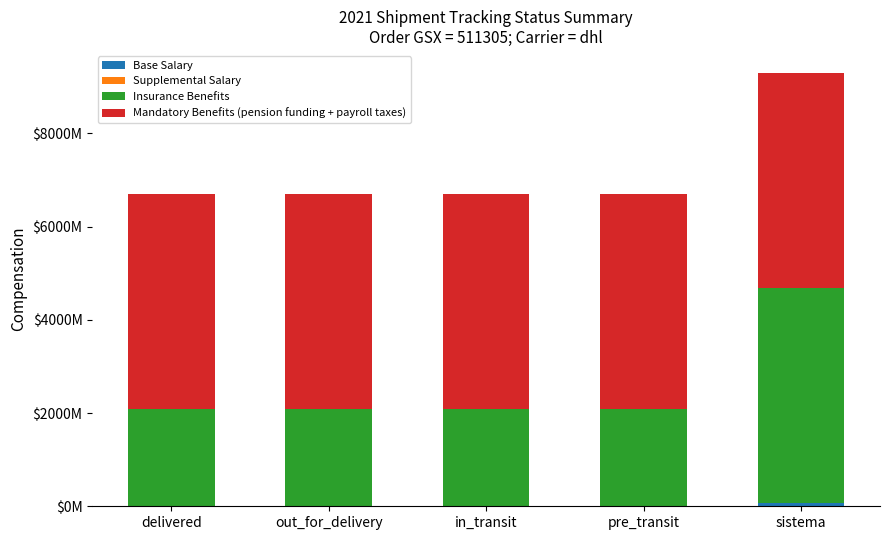

Are the bars grouped side by side (vs. stacked)?

No